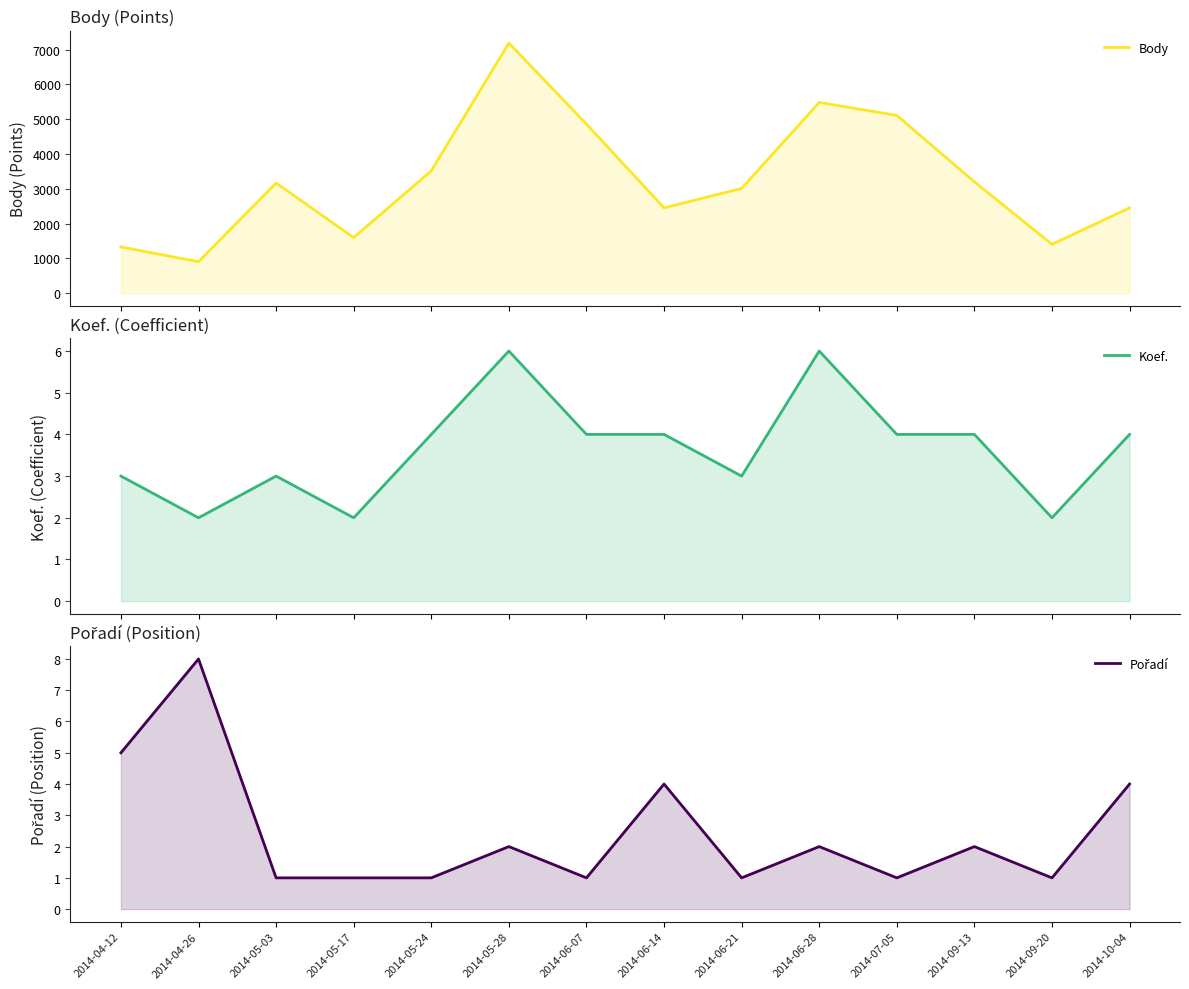

Which category has the lowest value across all series?

2014-05-03